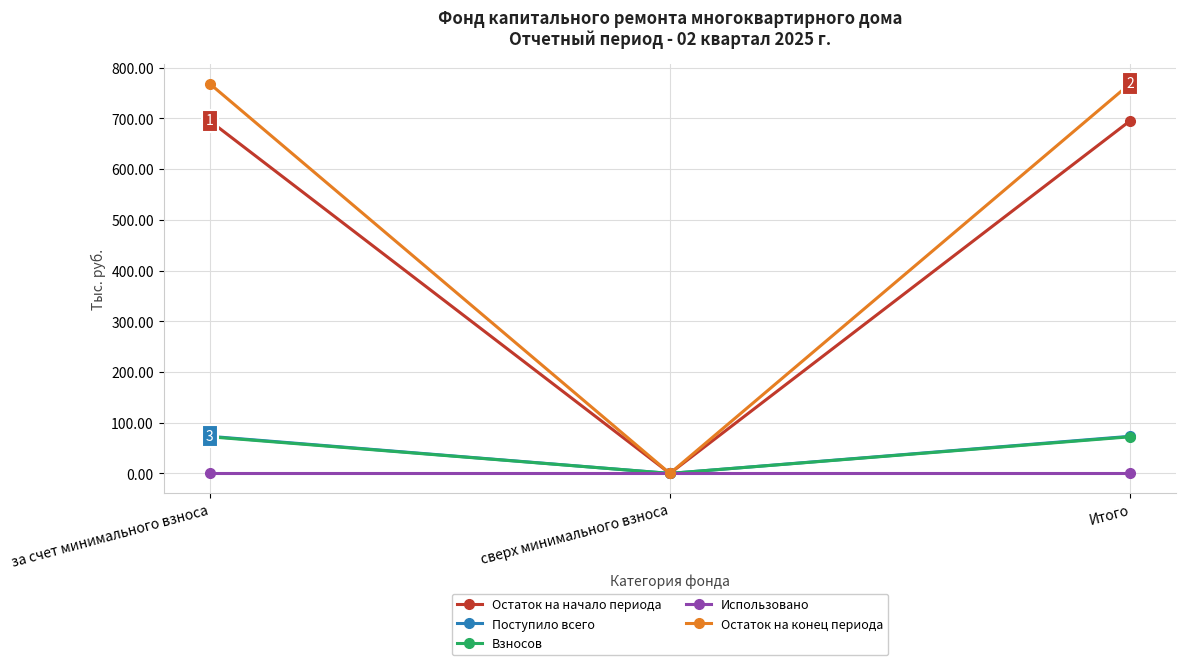

Does the chart have visible grid lines?

Yes